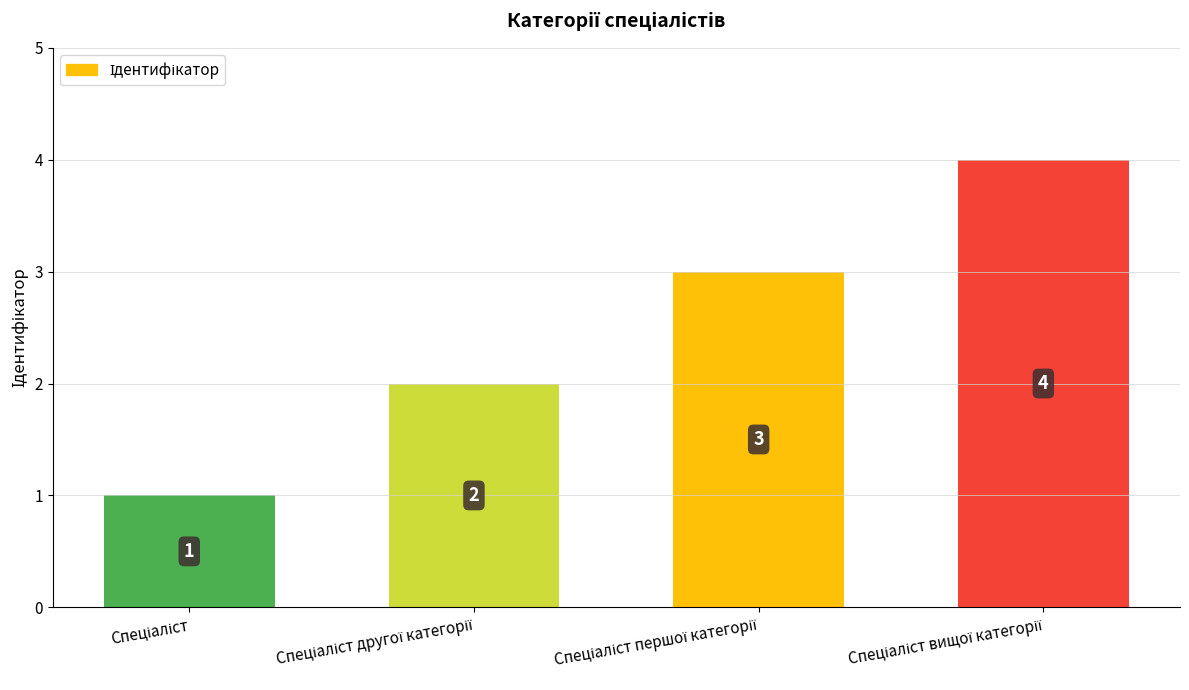

What is the maximum value shown in the chart?

4